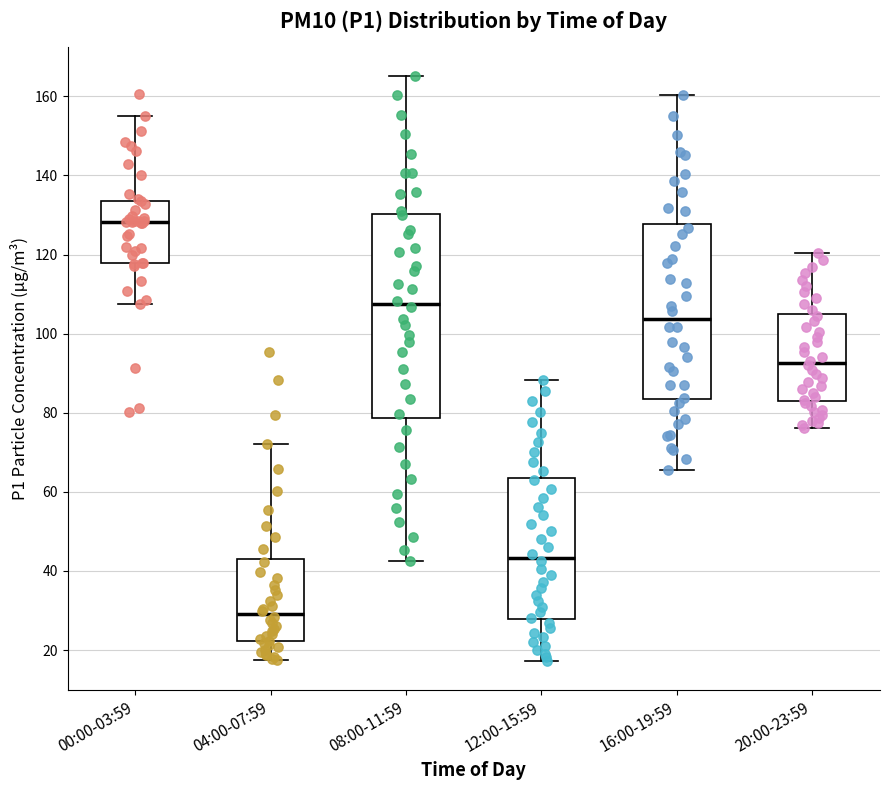

Reading left to right, transcribe this box plot: for each box, give where its median line is, the range the box spans, and where its two whiskers end, as read against the y-axis. The values are not printed on the chart, so give them approximately, as read against the axis.

00:00-03:59: median 128, box 118 to 134, whiskers 108 to 156
04:00-07:59: median 30, box 22 to 44, whiskers 18 to 72
08:00-11:59: median 108, box 78 to 130, whiskers 42 to 166
12:00-15:59: median 44, box 28 to 64, whiskers 18 to 88
16:00-19:59: median 104, box 84 to 128, whiskers 66 to 160
20:00-23:59: median 92, box 84 to 104, whiskers 76 to 120